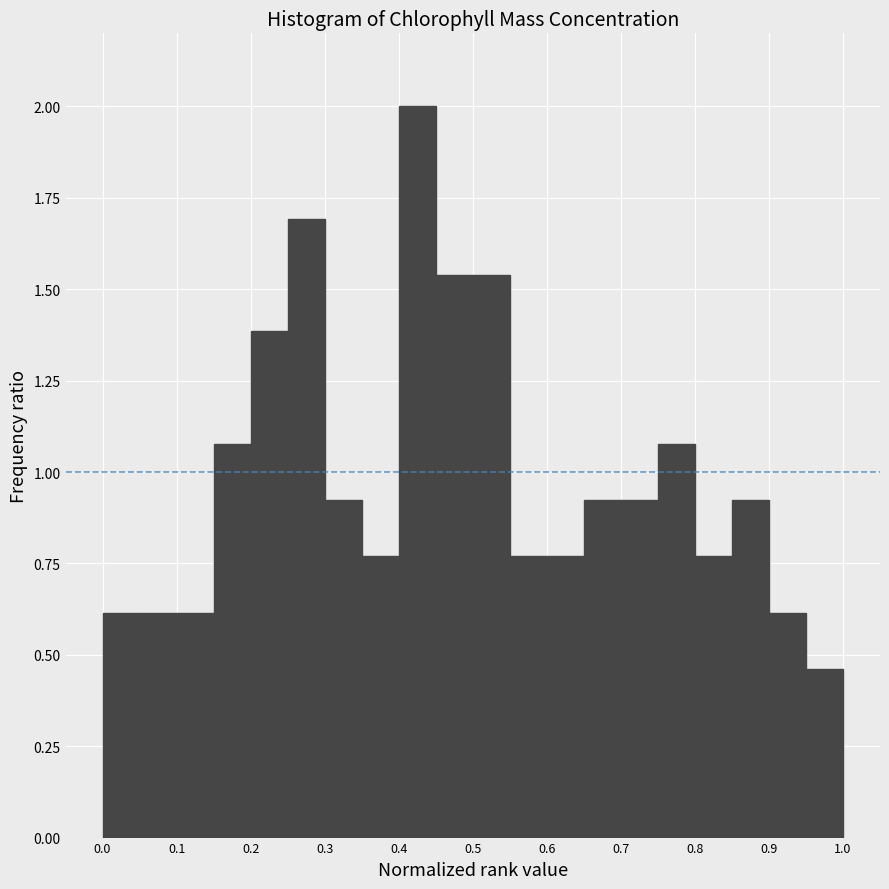

How tall is the bar that spans 0.90 to 0.95 on the x-axis? The values are not printed on the chart, so give them approximately, as read against the axis.

0.60